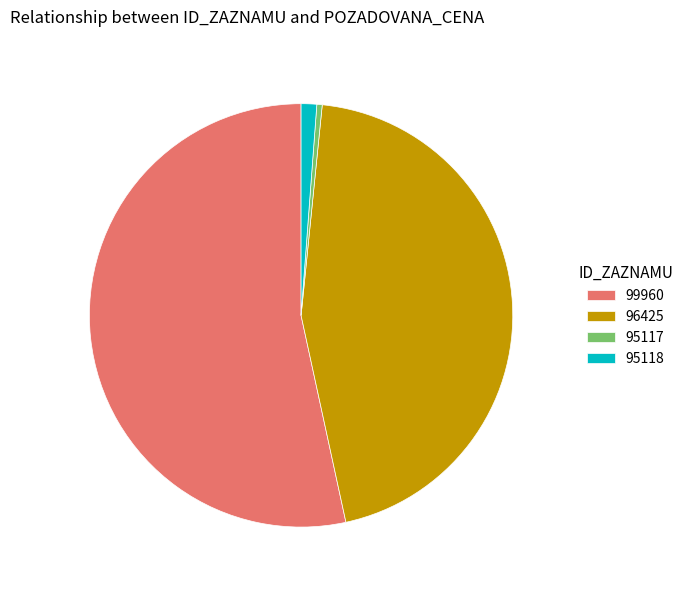

Which has a higher value, 99960 or 95118?

99960